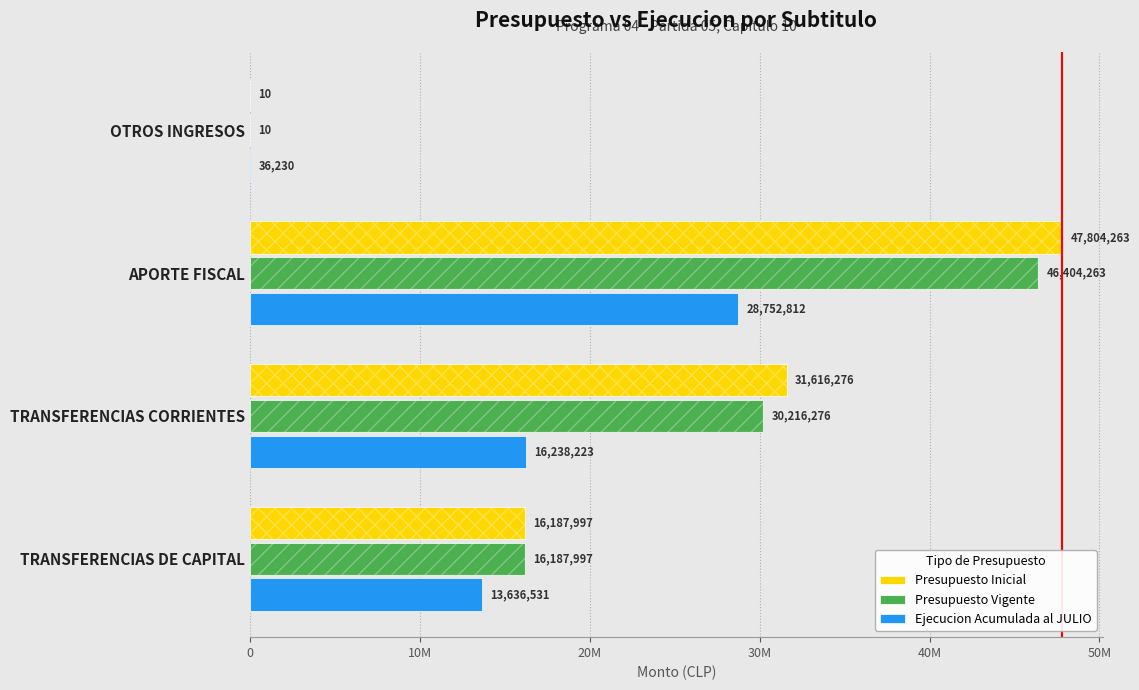

How many data points does each series have?

4